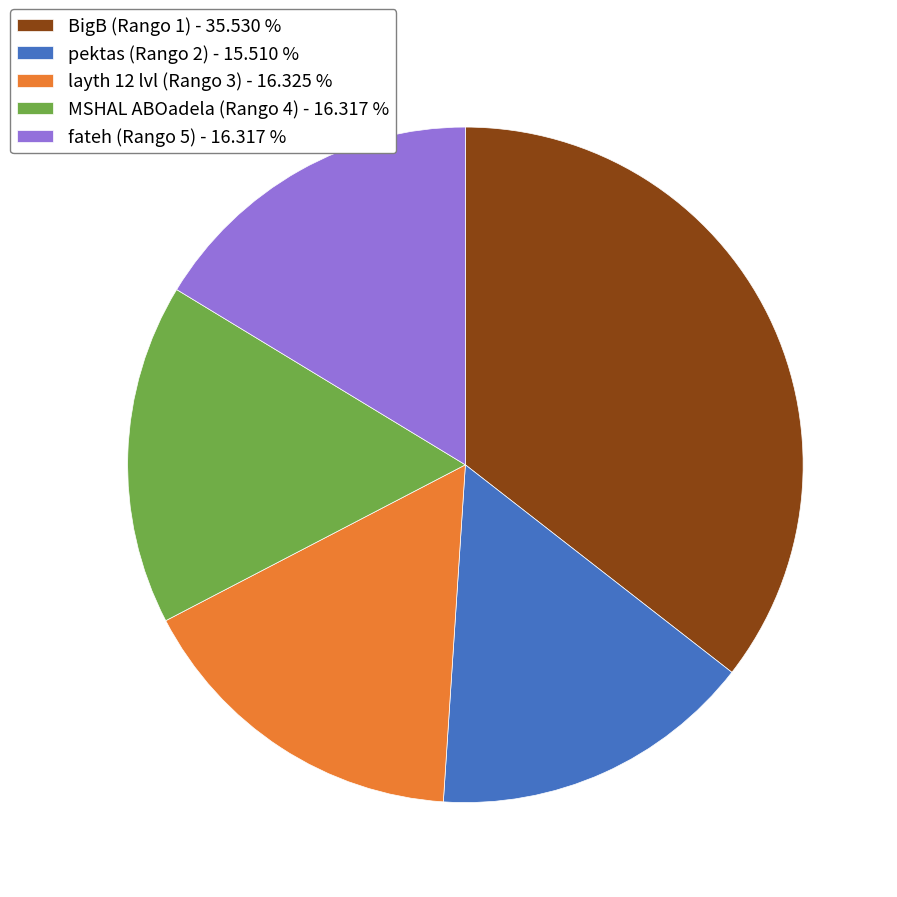

Do layth 12 lvl (Rango 3) - 16.325 % and fateh (Rango 5) - 16.317 % together represent more than half of the pie?

No